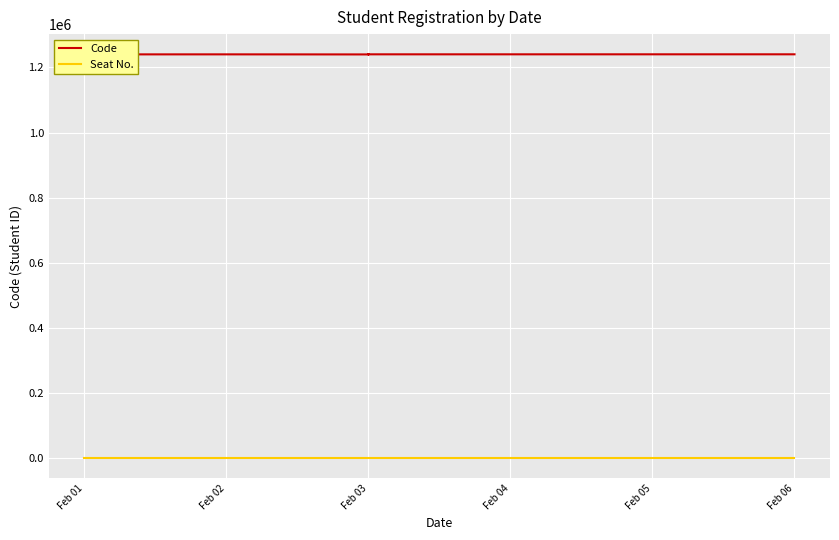

Rank the series at Feb 01 from highest to lowest value.

Code, Seat No.